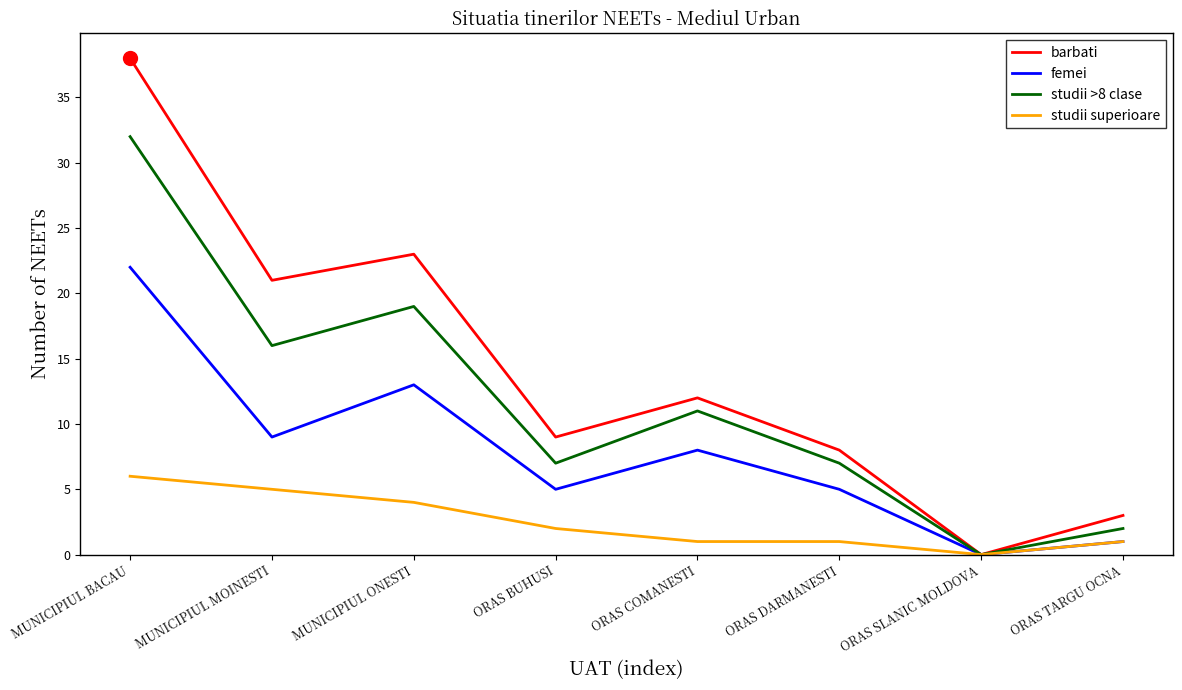

At which label is studii >8 clase closest to 16?

MUNICIPIUL MOINESTI